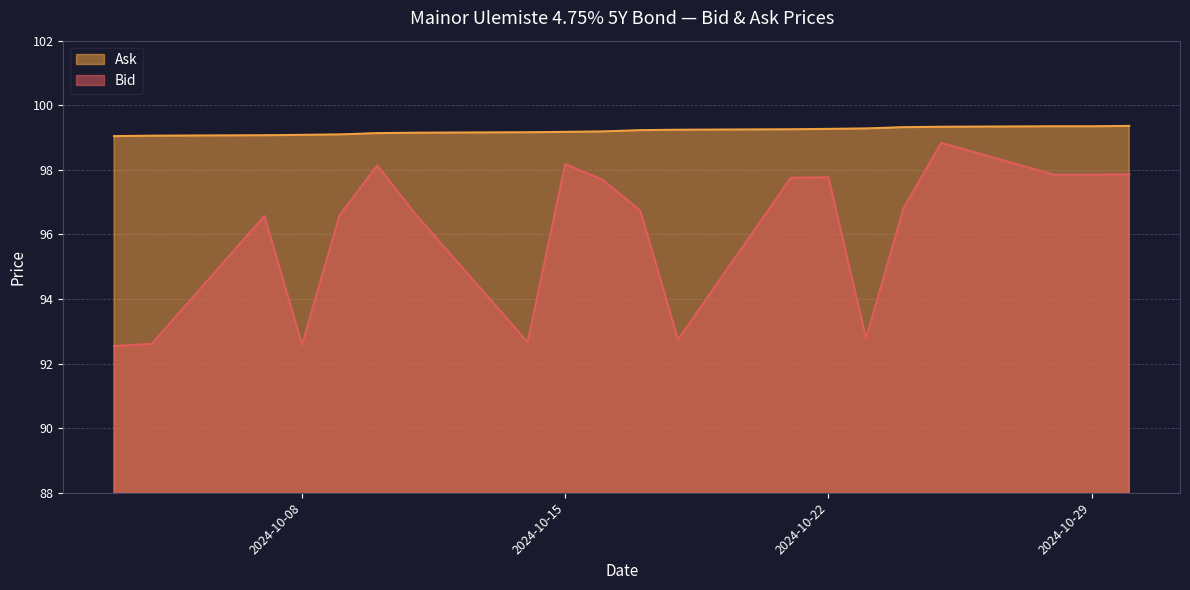

Rank the series by their average value, from highest to lowest.

Ask, Bid